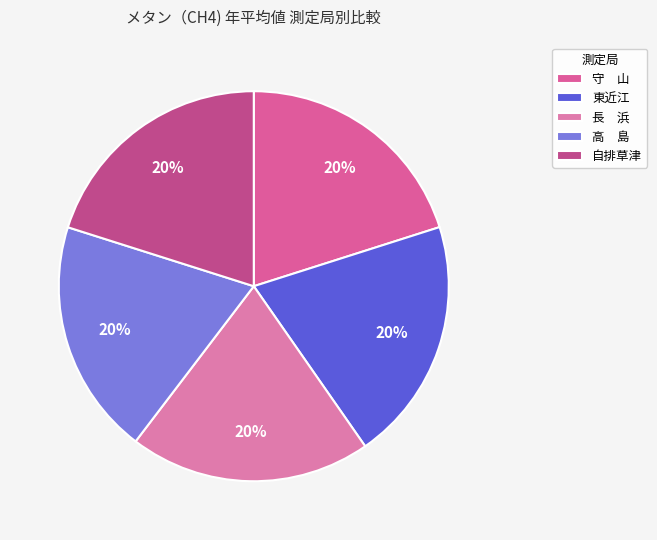

Count the number of slices in the pie.

5